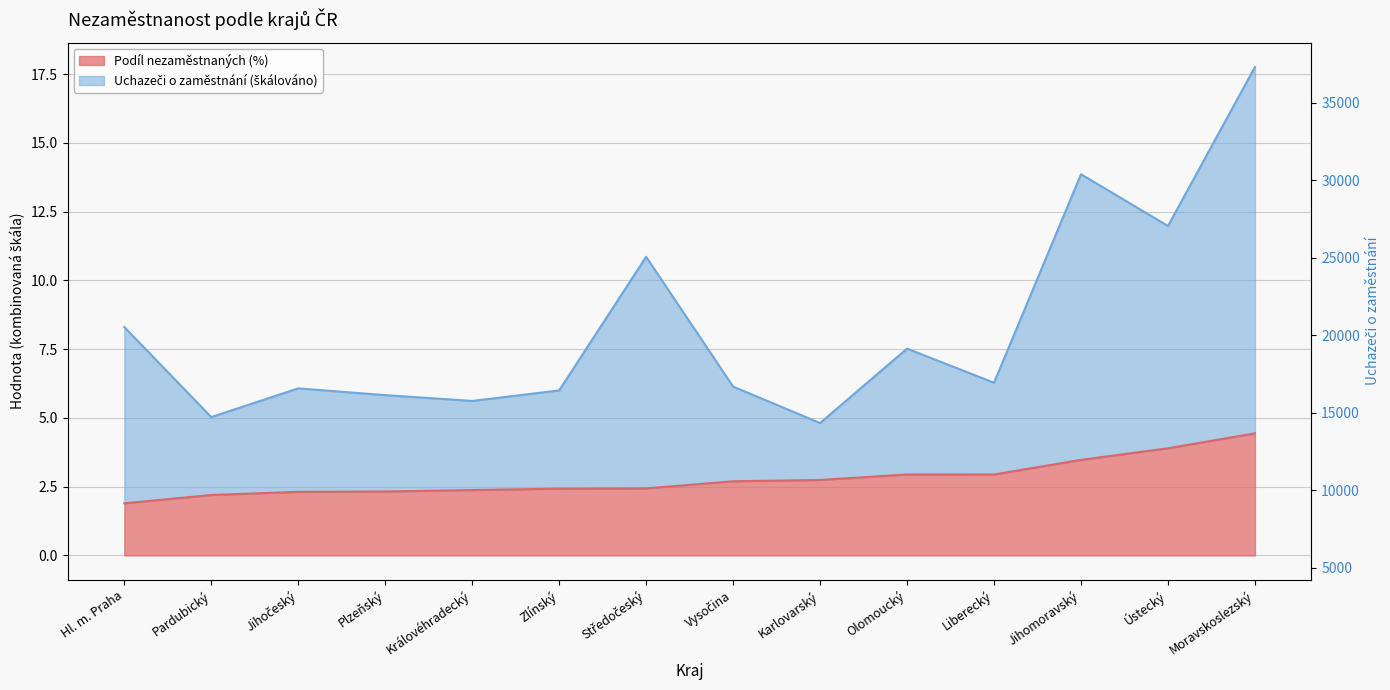

How many categories are shown in the chart?

14